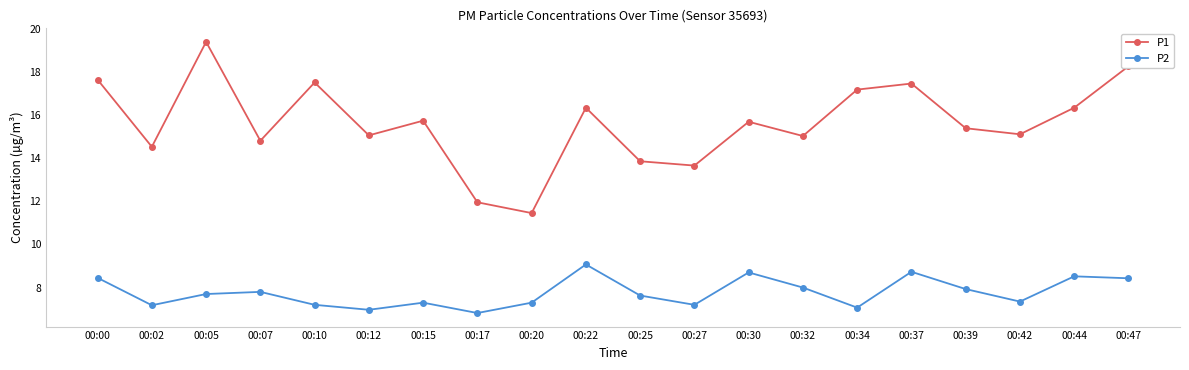

Read the P2 value at 00:12.

7.0